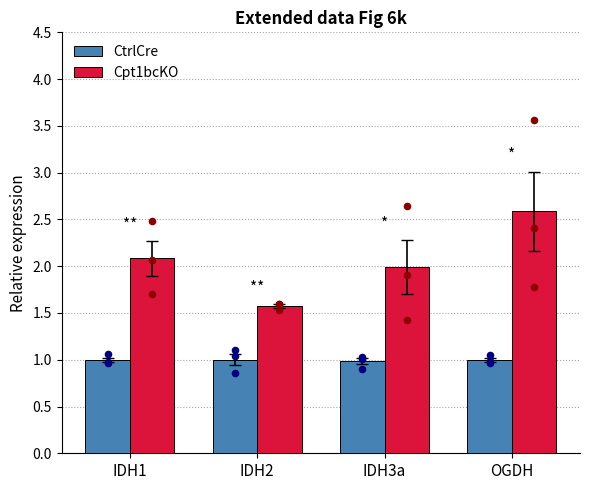

What are all the series names shown in the legend?

CtrlCre, Cpt1bcKO